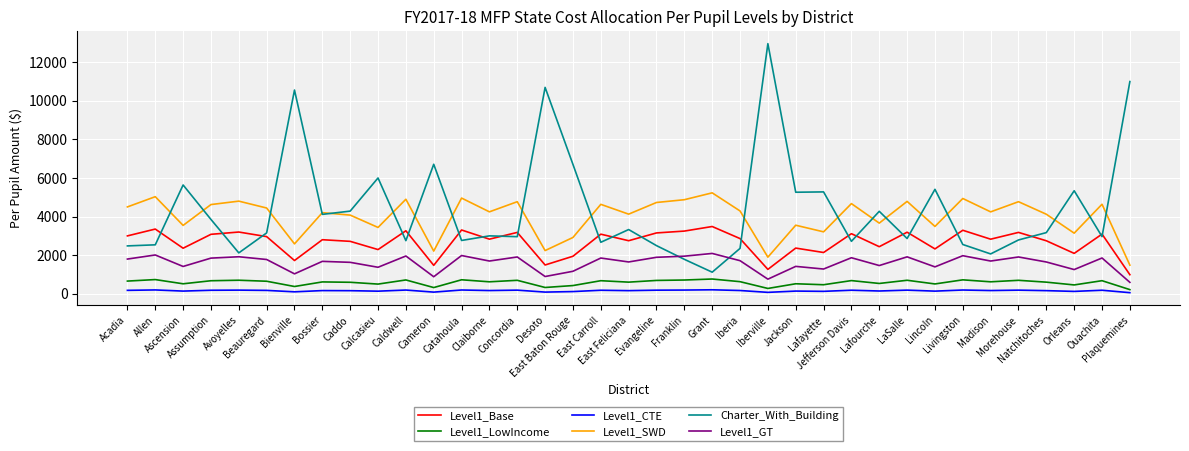

What is the difference between the highest and lowest values at Grant?

5020.9